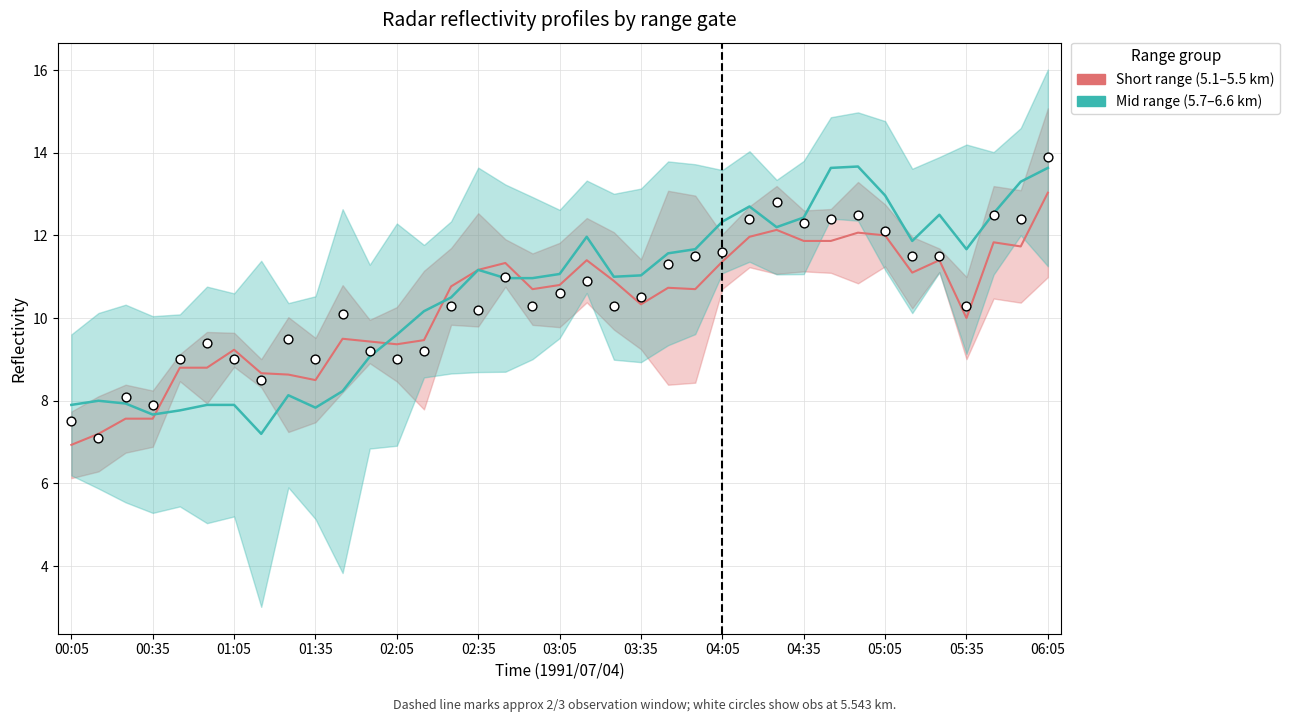

Which series reaches the maximum Y coordinate?

Obs (5.543 km)